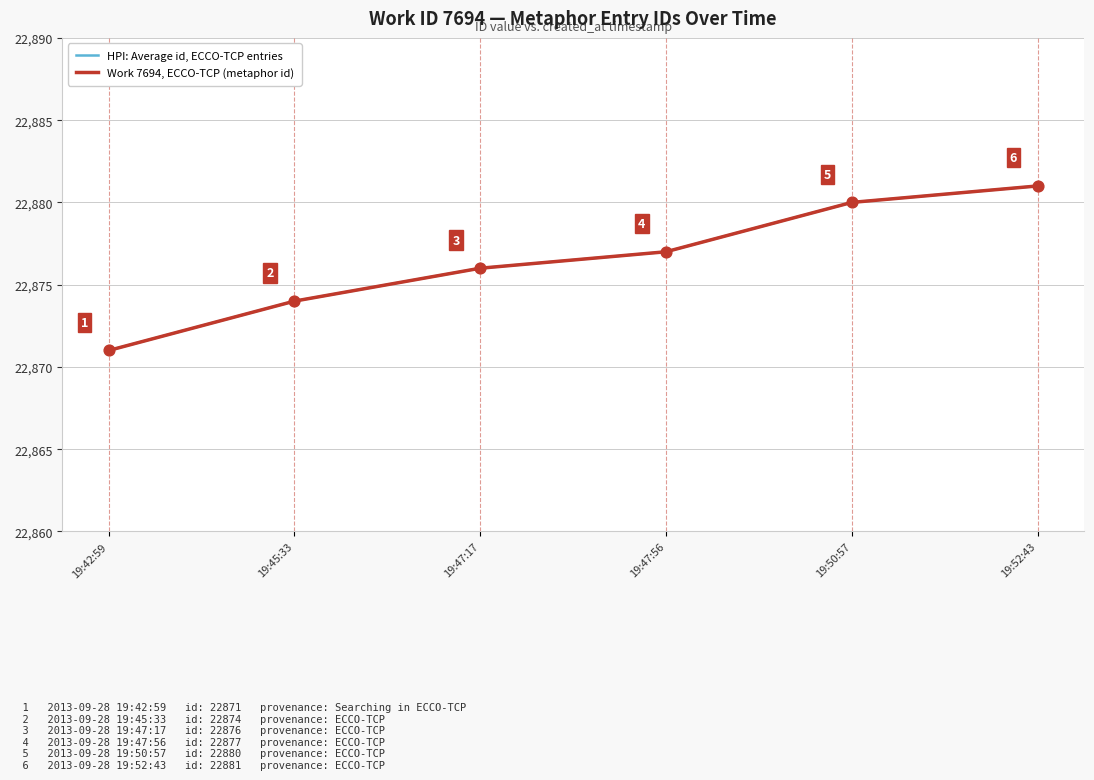

What are all the series names shown in the legend?

HPI: Average id, ECCO-TCP entries, Work 7694, ECCO-TCP (metaphor id)